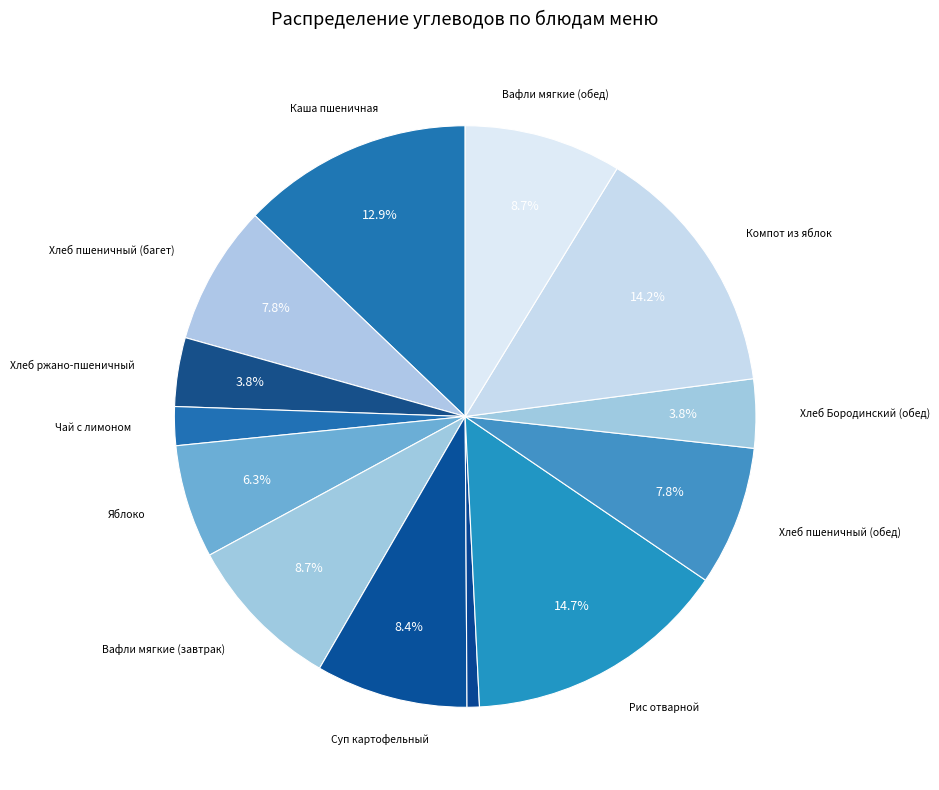

Does any single category account for the majority?

No